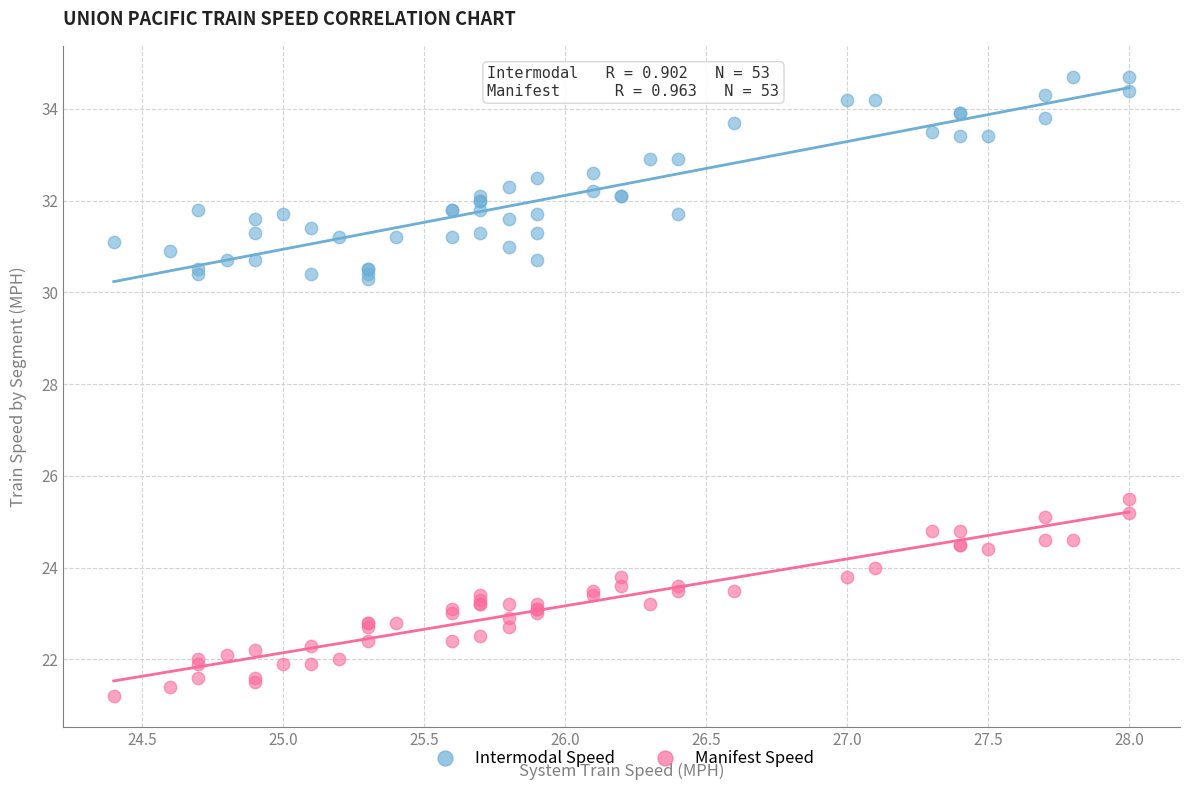

Which series contains the lowest Y value?

Manifest Speed